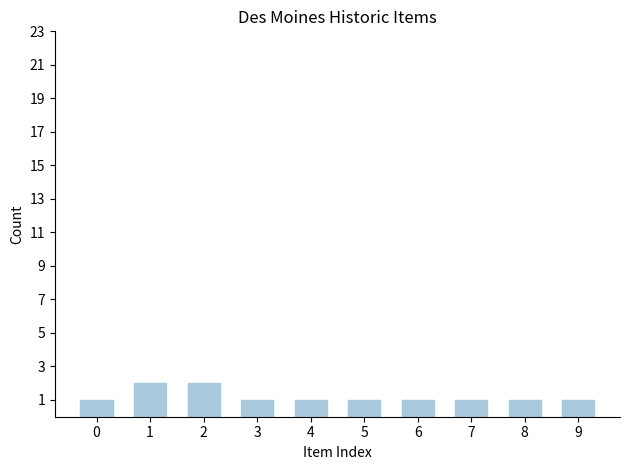

Is it true that the value at 4 is 0?

False